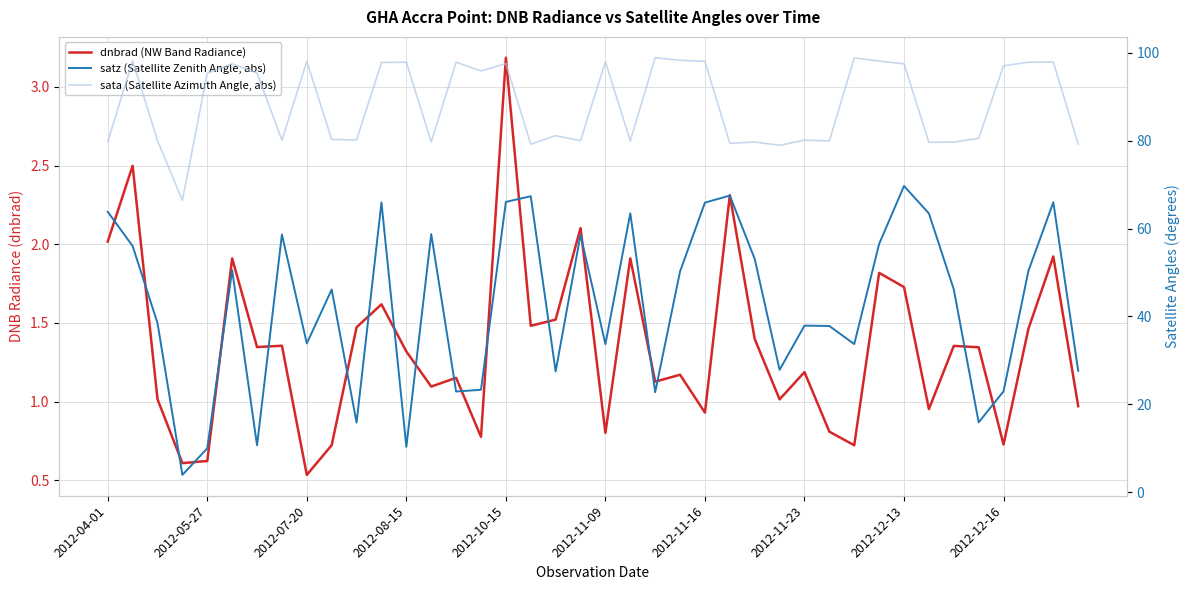

At how many categories does at least one series exceed 61?

40